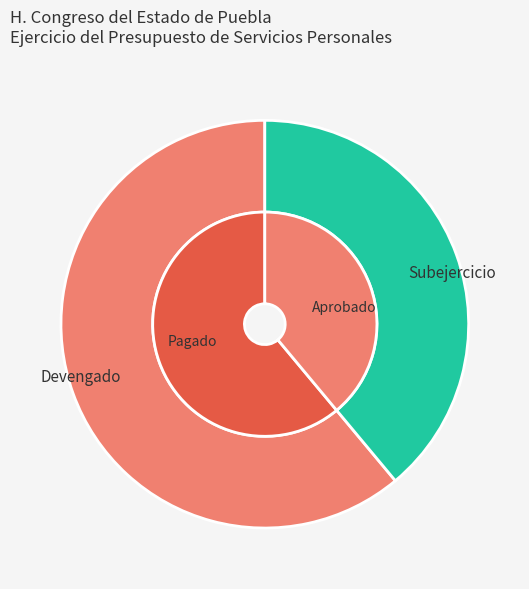

How many segments does this pie chart have?

2